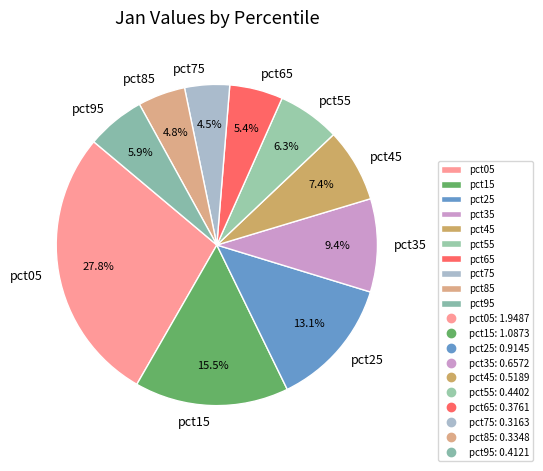

What portion of the pie excludes pct55?

93.7%